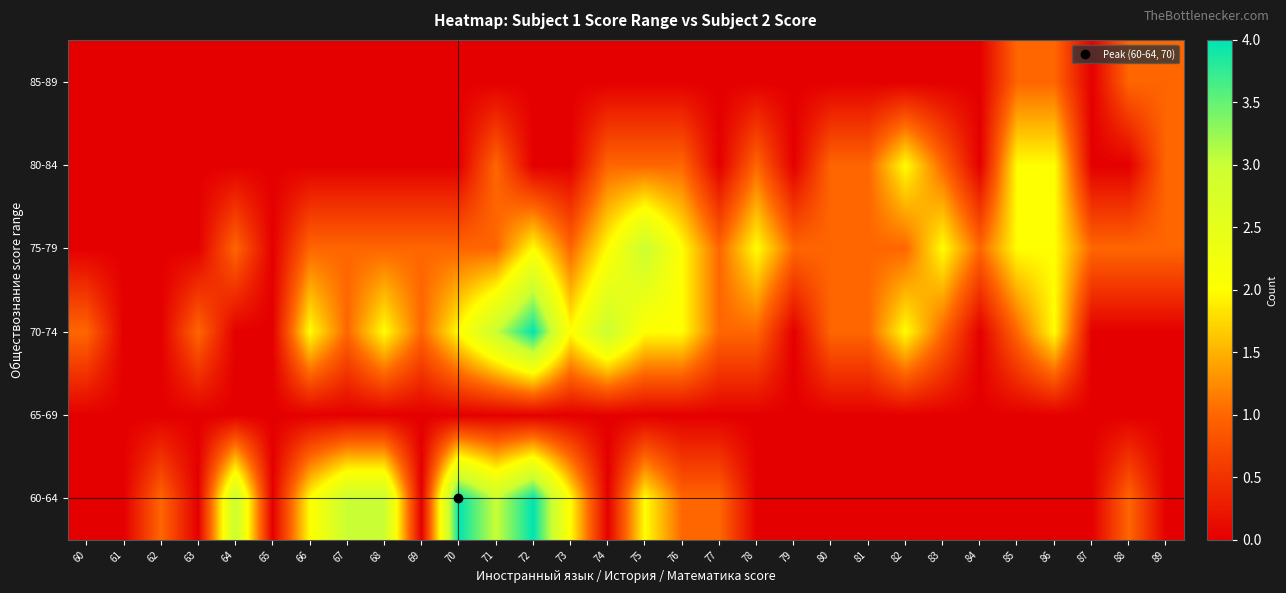

At which category is the sum across all series the highest?

72